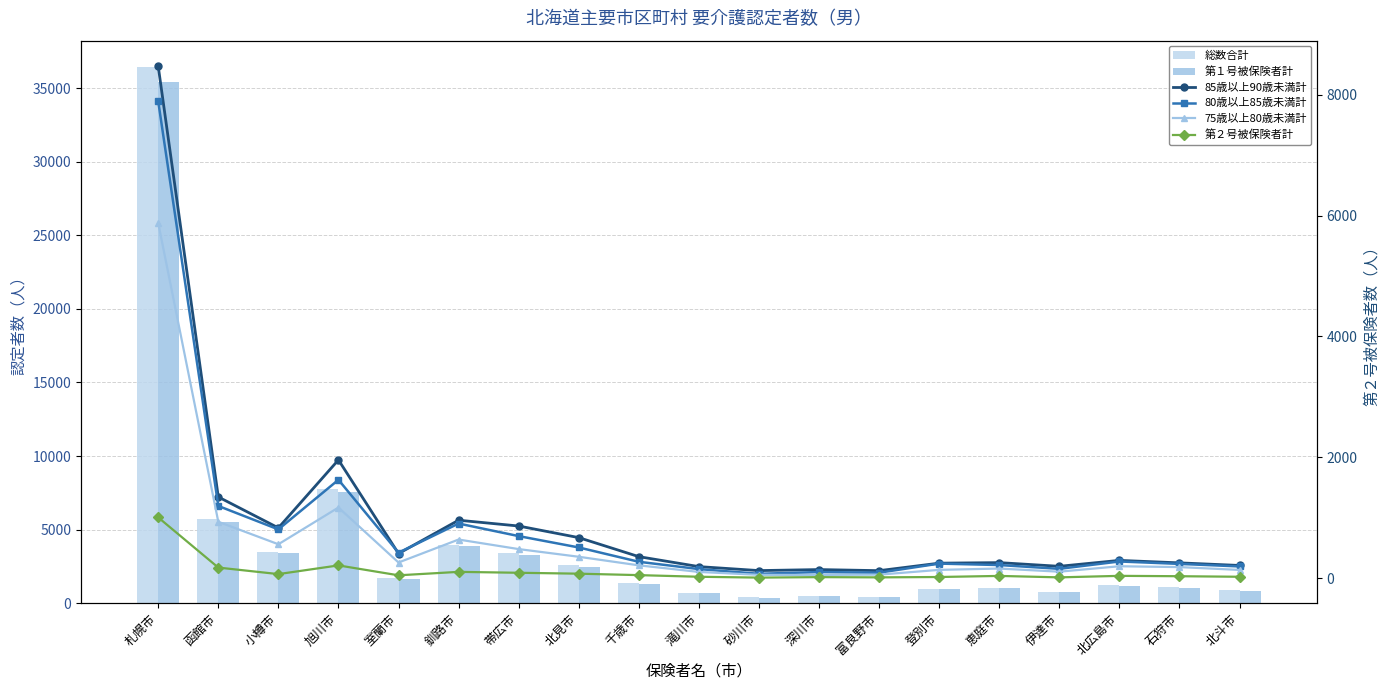

What is the label of the 11th bar from the left?

砂川市